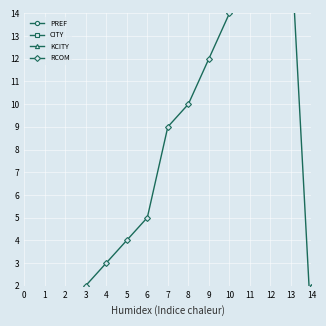

What is the difference between the maximum and minimum values in the RCOM series?

17